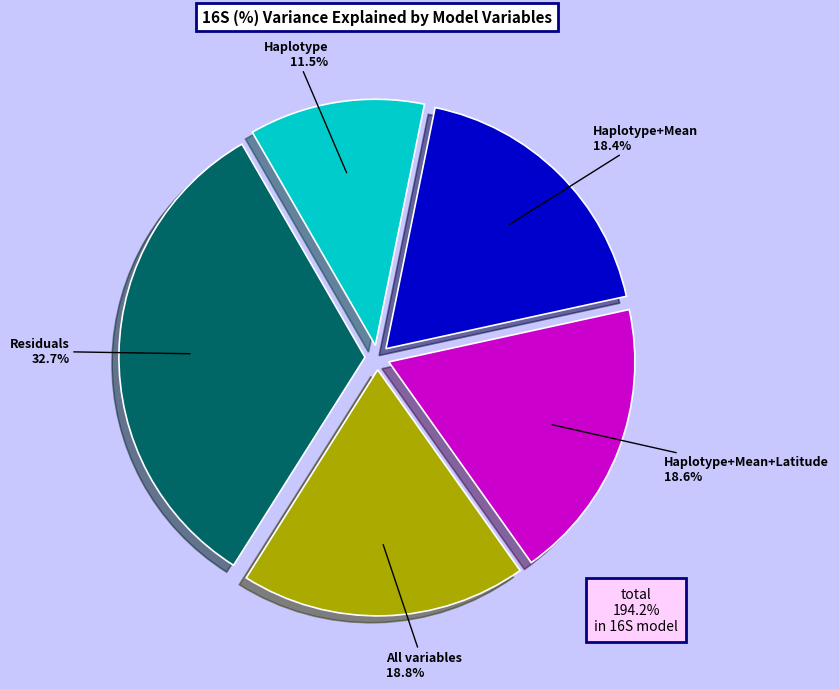

Is there any slice that represents more than half of the pie?

No